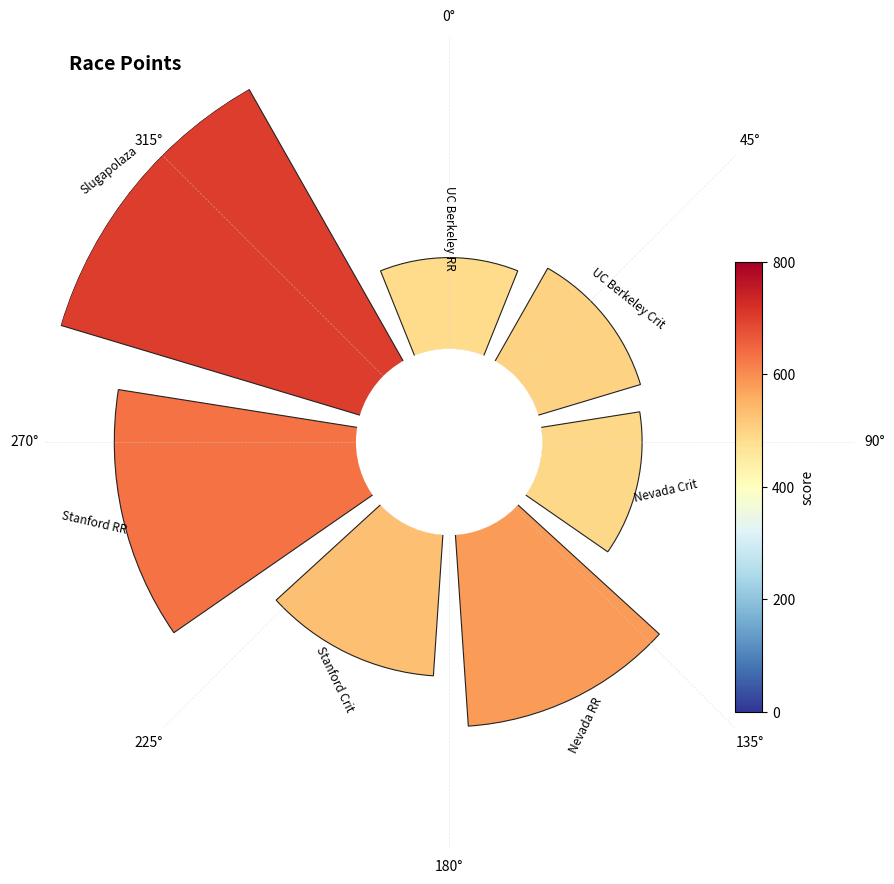

Combined, what portion of the pie is 45° and 0°?

16.8%